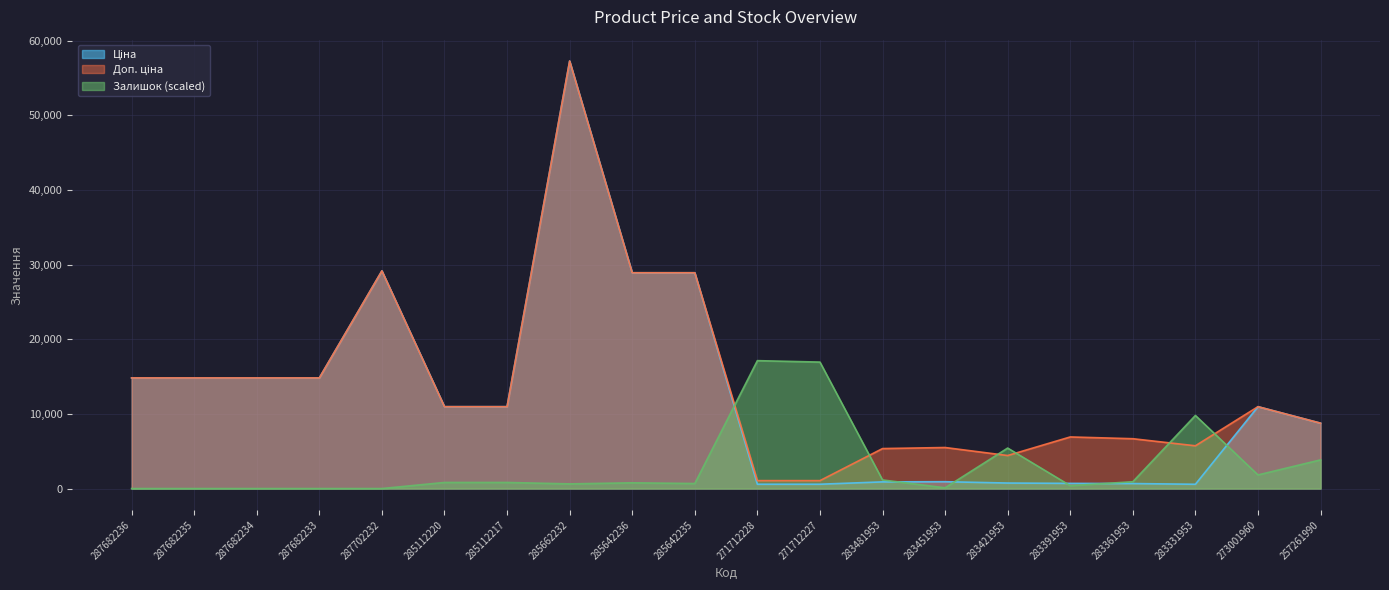

What is the total value across all series at 271712227?

18575.6